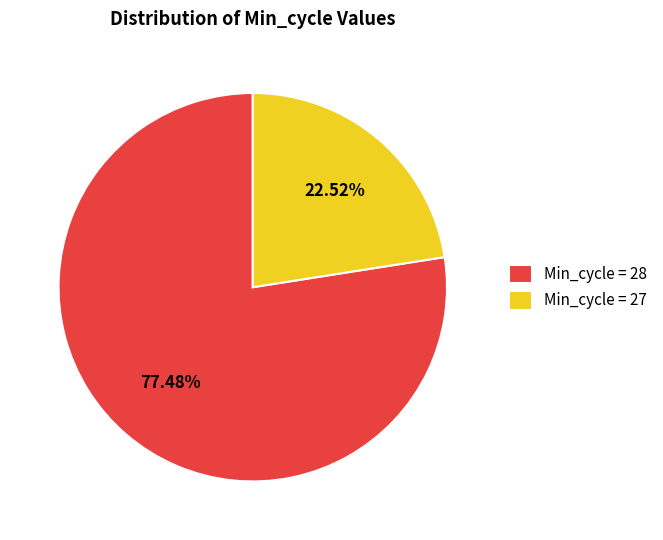

Count the number of slices in the pie.

2